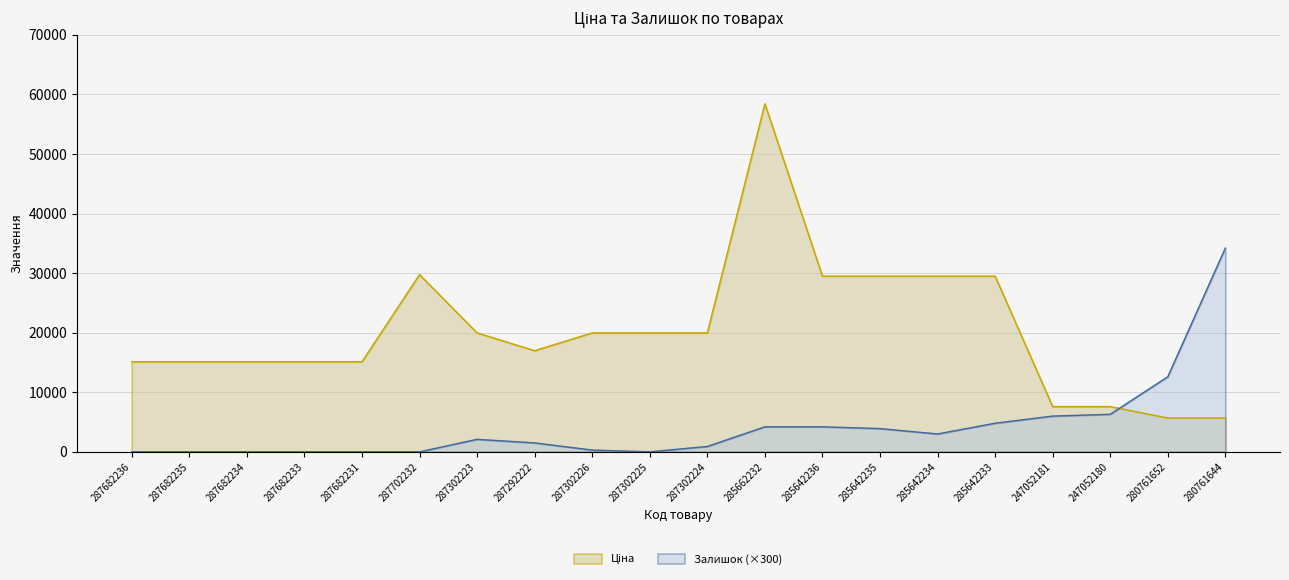

Count the number of categories in the chart.

20